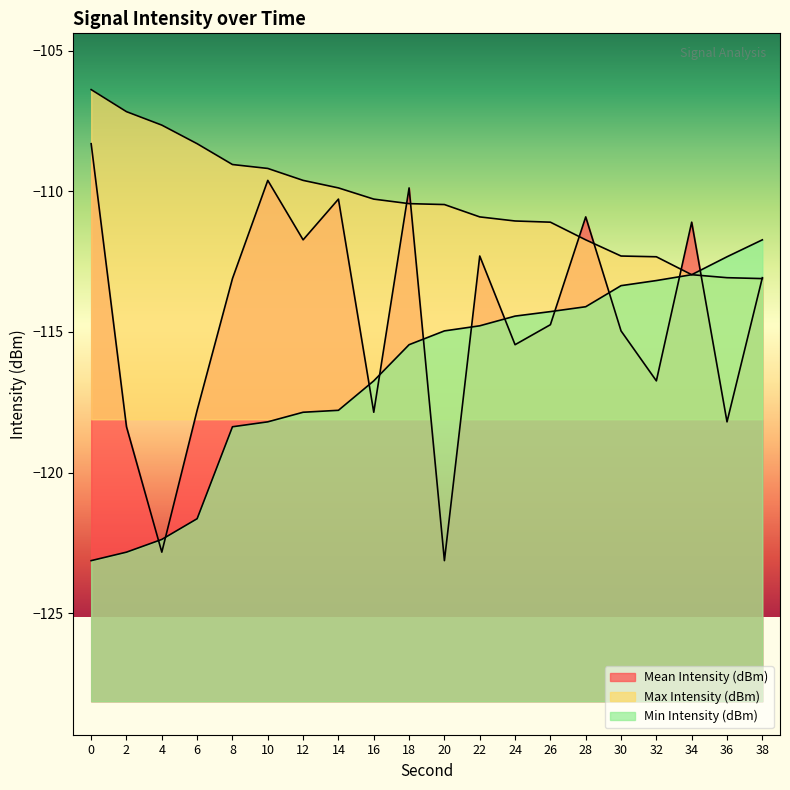

What are all the series names shown in the legend?

Mean Intensity (dBm), Max Intensity (dBm), Min Intensity (dBm)